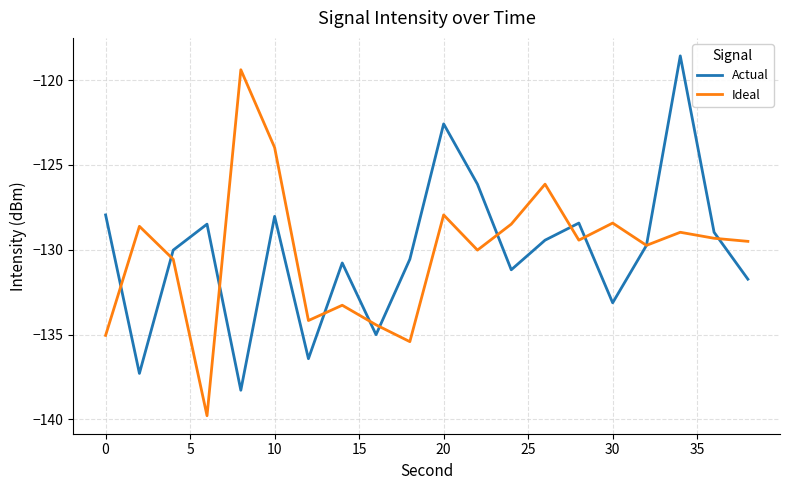

After their last crossing, which series has the higher values: Ideal or Actual?

Ideal